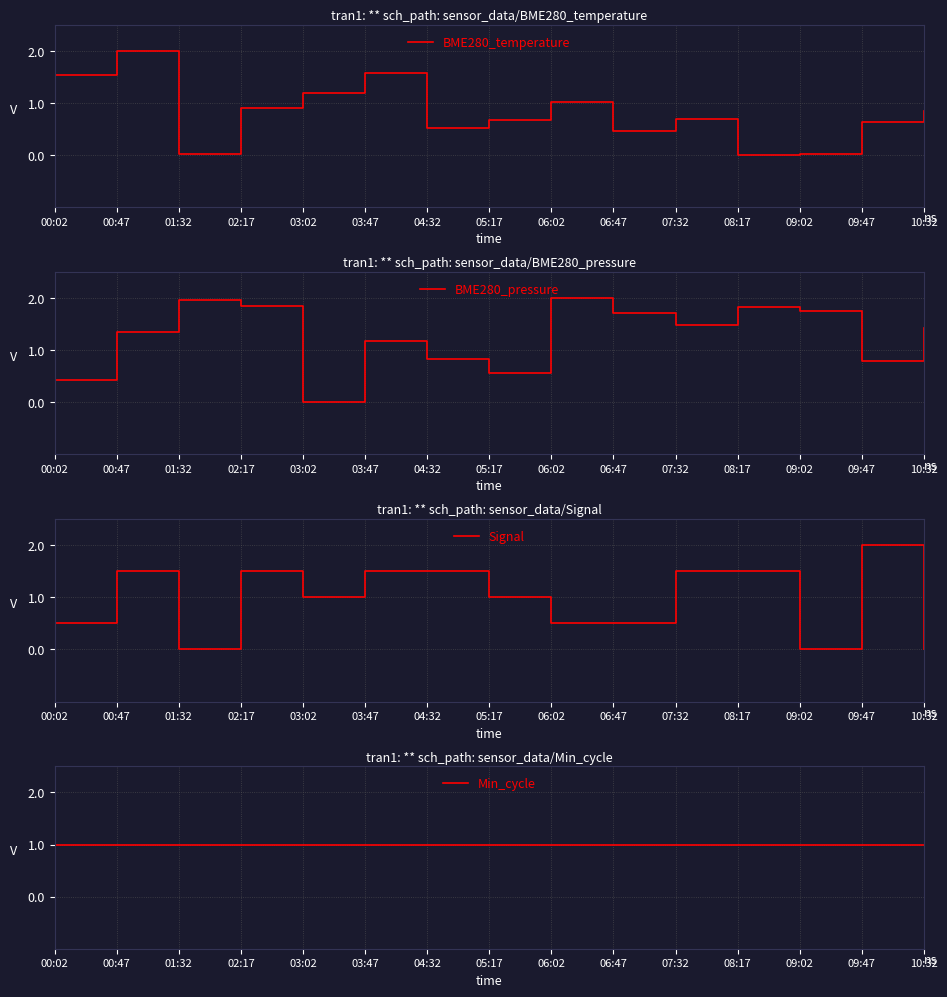

At which label does BME280_pressure reach its minimum?

03:02